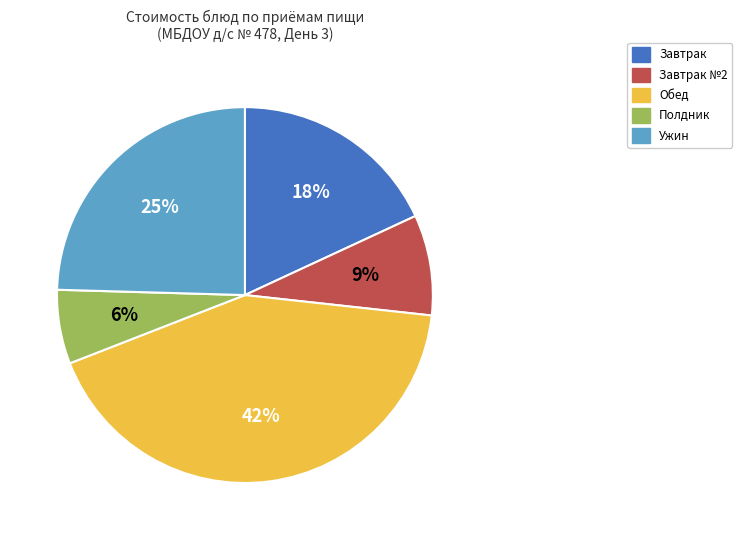

How many segments does this pie chart have?

5